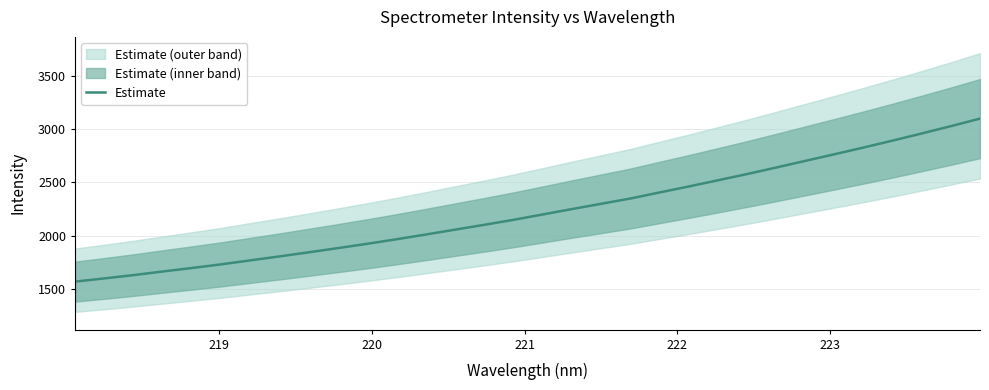

What is the minimum value for Estimate?

1566.8